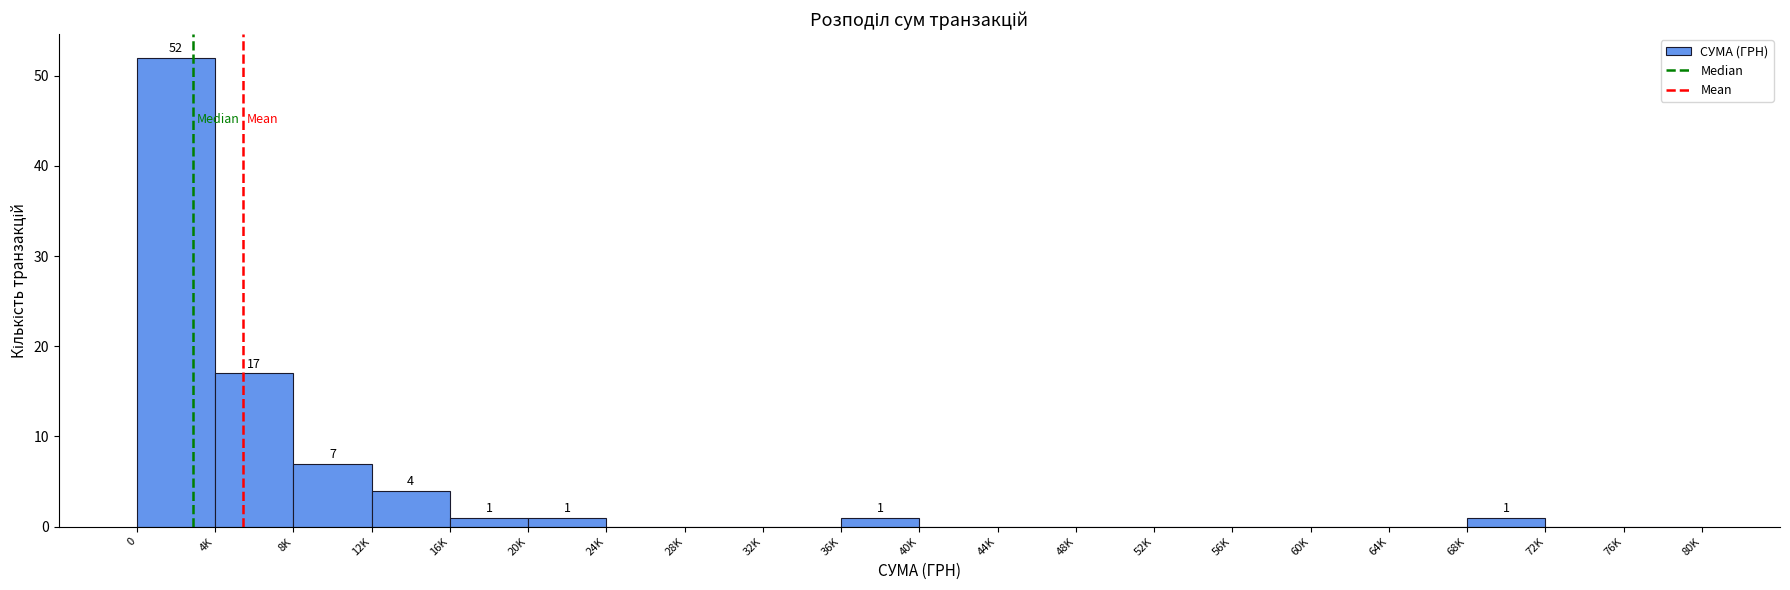

Reading left to right, extract all data points from this chart.

0=52	4K=17	8K=7	12K=4	16K=1	20K=1	24K=0	28K=0	32K=0	36K=1	40K=0	44K=0	48K=0	52K=0	56K=0	60K=0	64K=0	68K=1	72K=0	76K=0